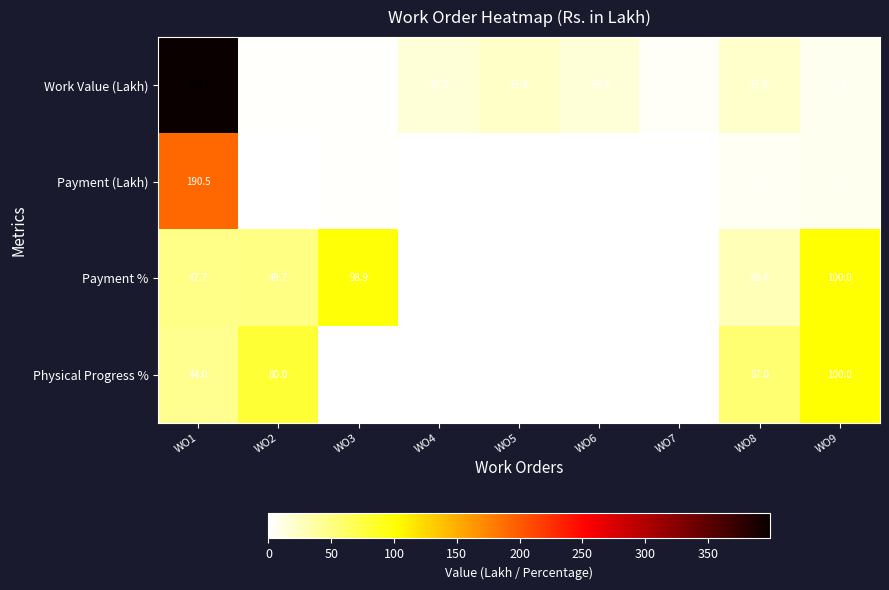

Which series changed the most between WO3 and WO4?

Payment %